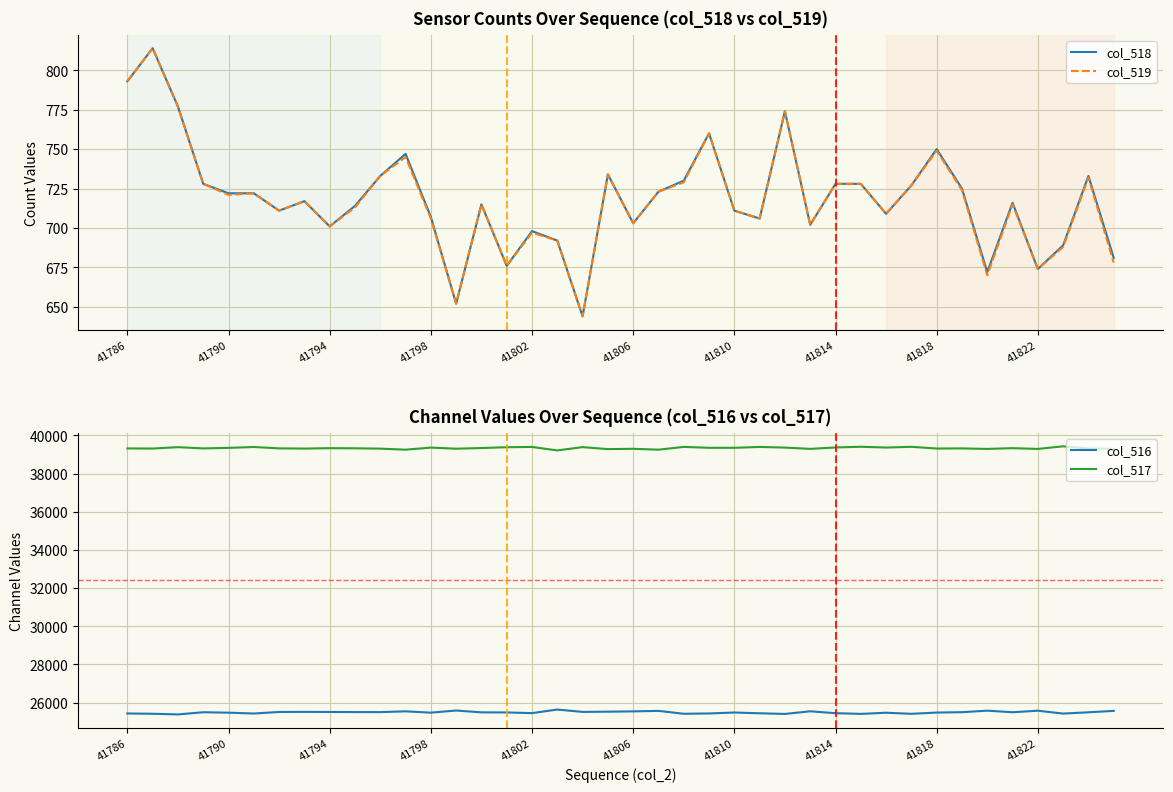

Rank the series by their maximum value, from lowest to highest.

col_518, col_519, col_516, col_517